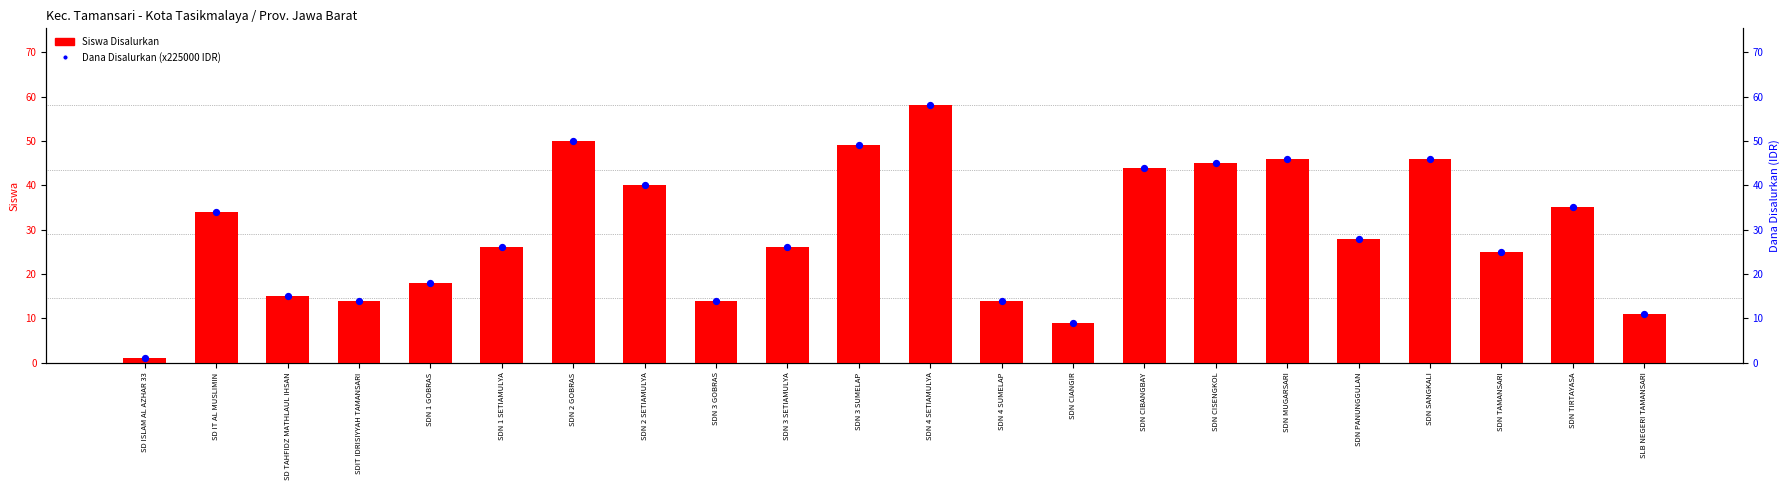

Which series contains the lowest Y value?

Siswa Disalurkan